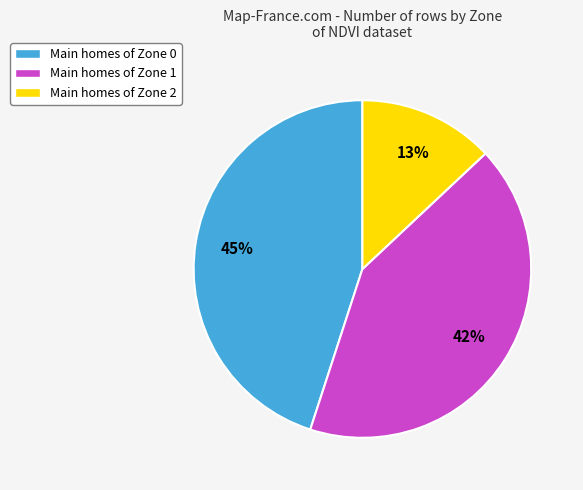

Between Main homes of Zone 1 and Main homes of Zone 0, which is larger?

Main homes of Zone 0